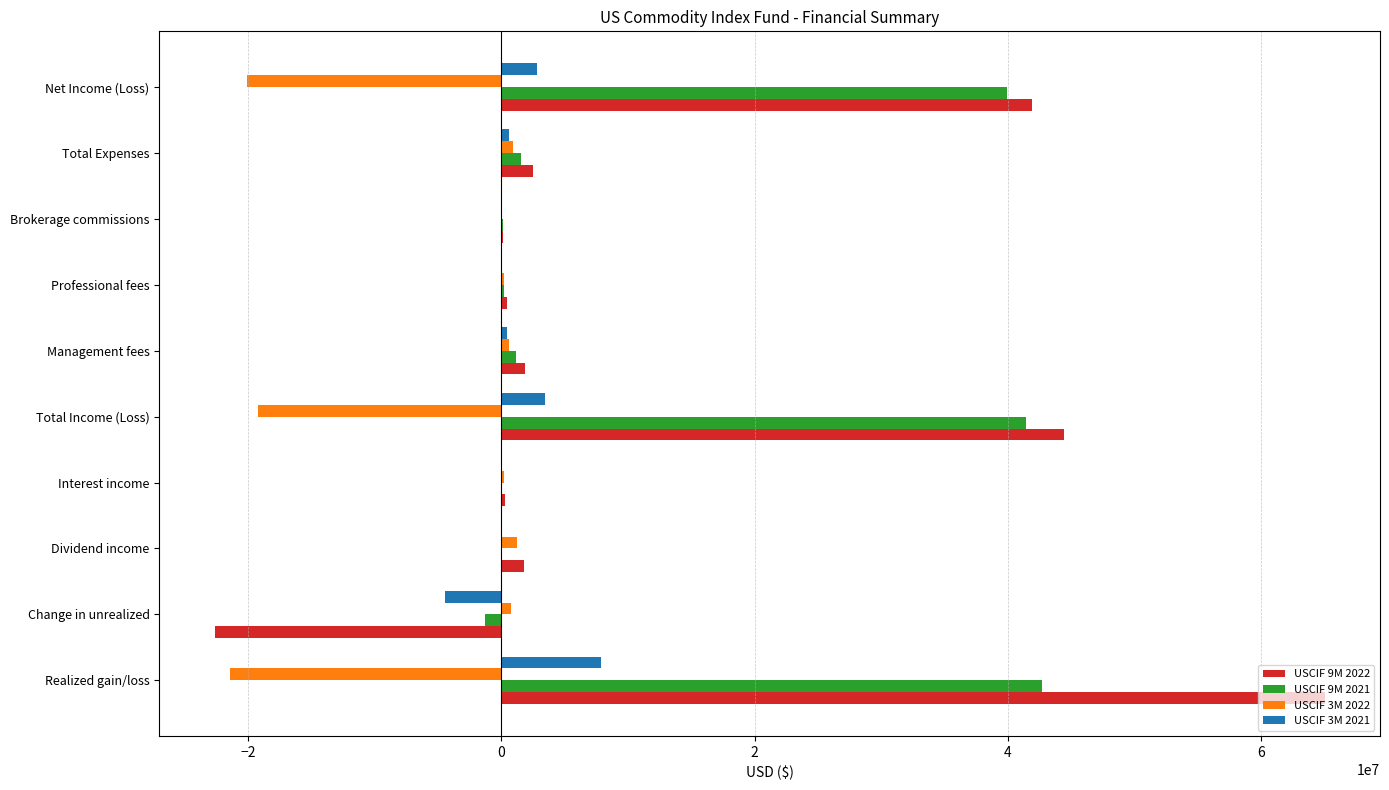

Is the value of USCIF 9M 2022 at Realized gain/loss greater than the value of USCIF 9M 2021 at Net Income (Loss)?

Yes